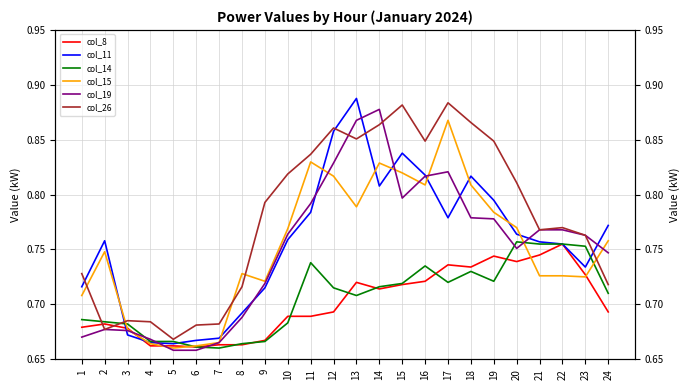

At which category is the sum across all series the highest?

13